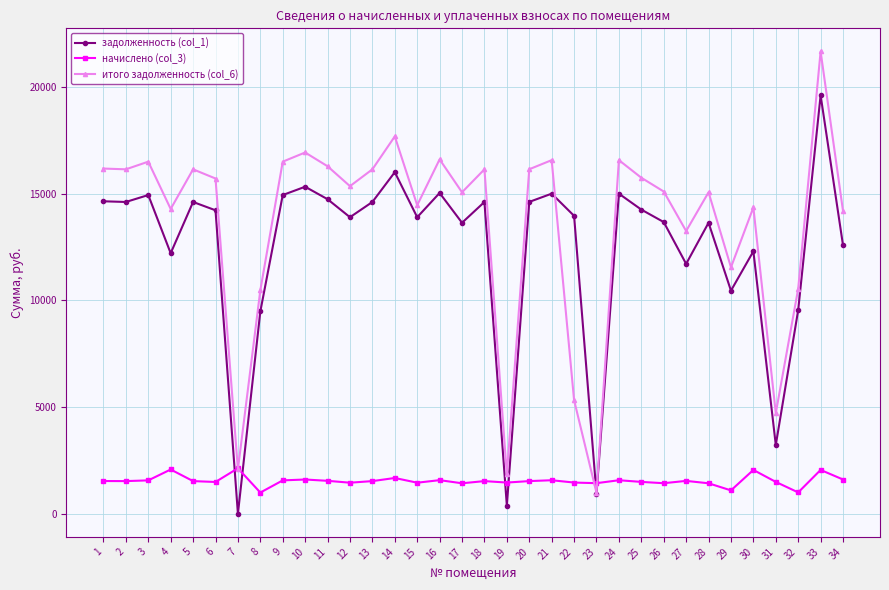

What is the greatest value displayed?

21675.2